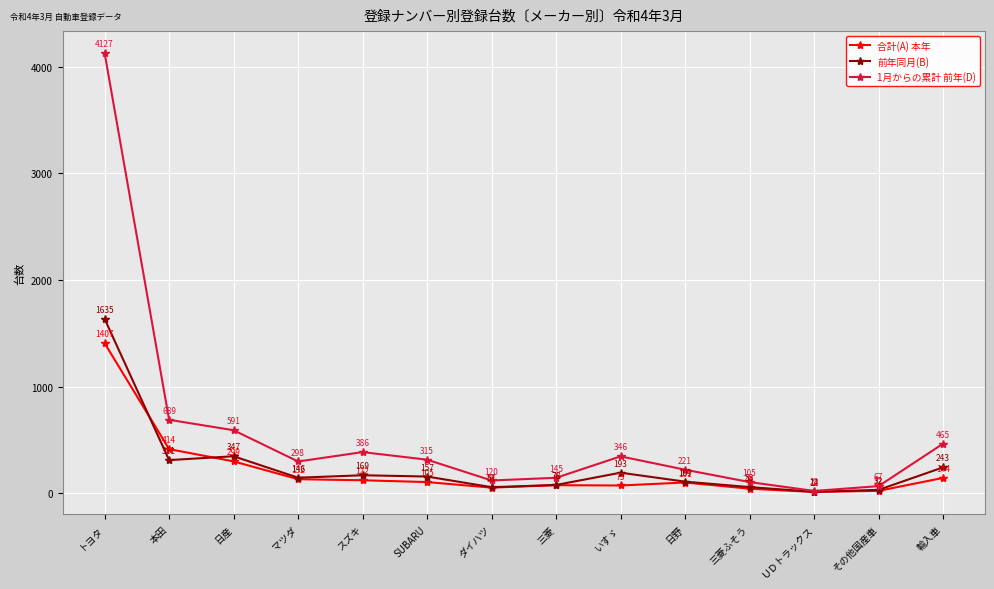

List the series in order of their peak value, highest first.

1月からの累計 前年(D), 前年同月(B), 合計(A) 本年